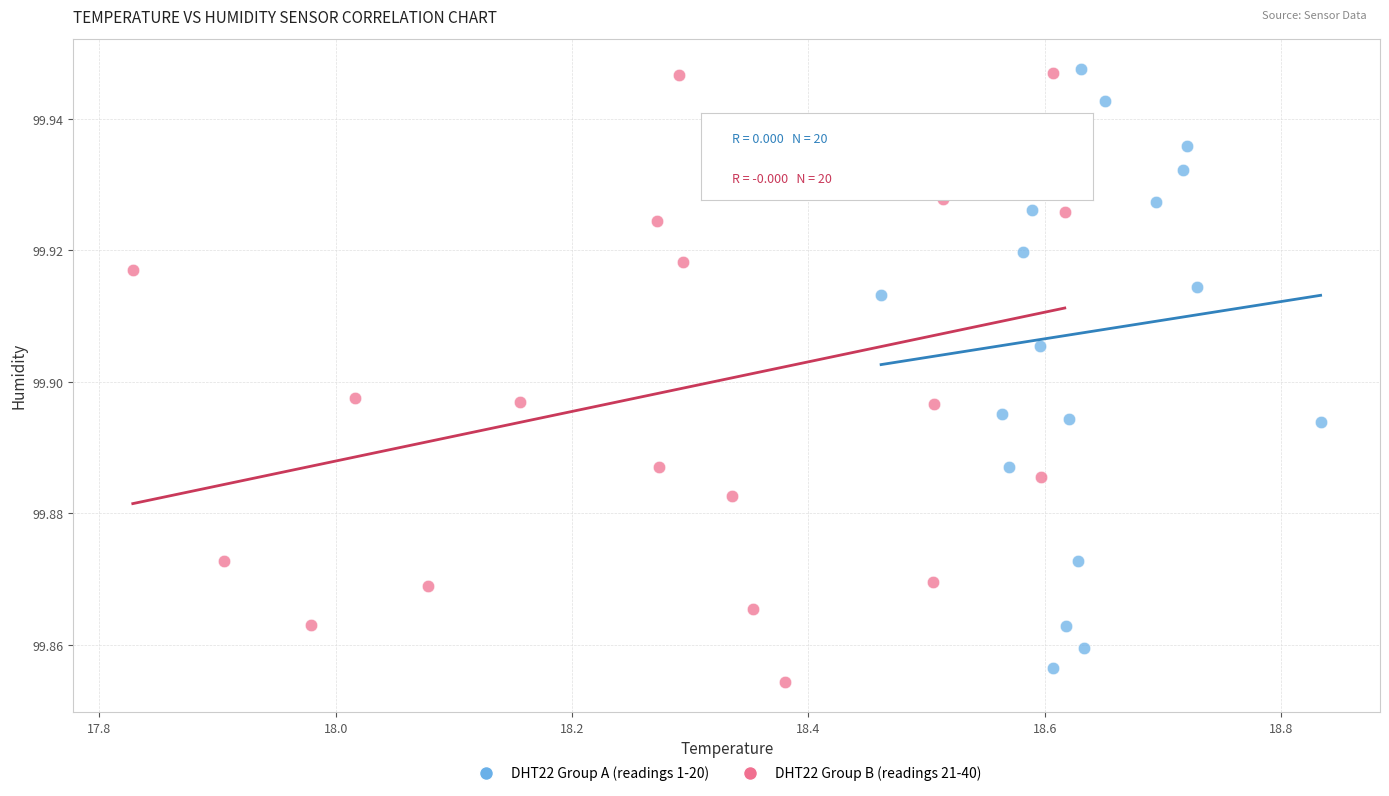

What are all the series names shown in the legend?

DHT22 Group A (readings 1-20), DHT22 Group B (readings 21-40)